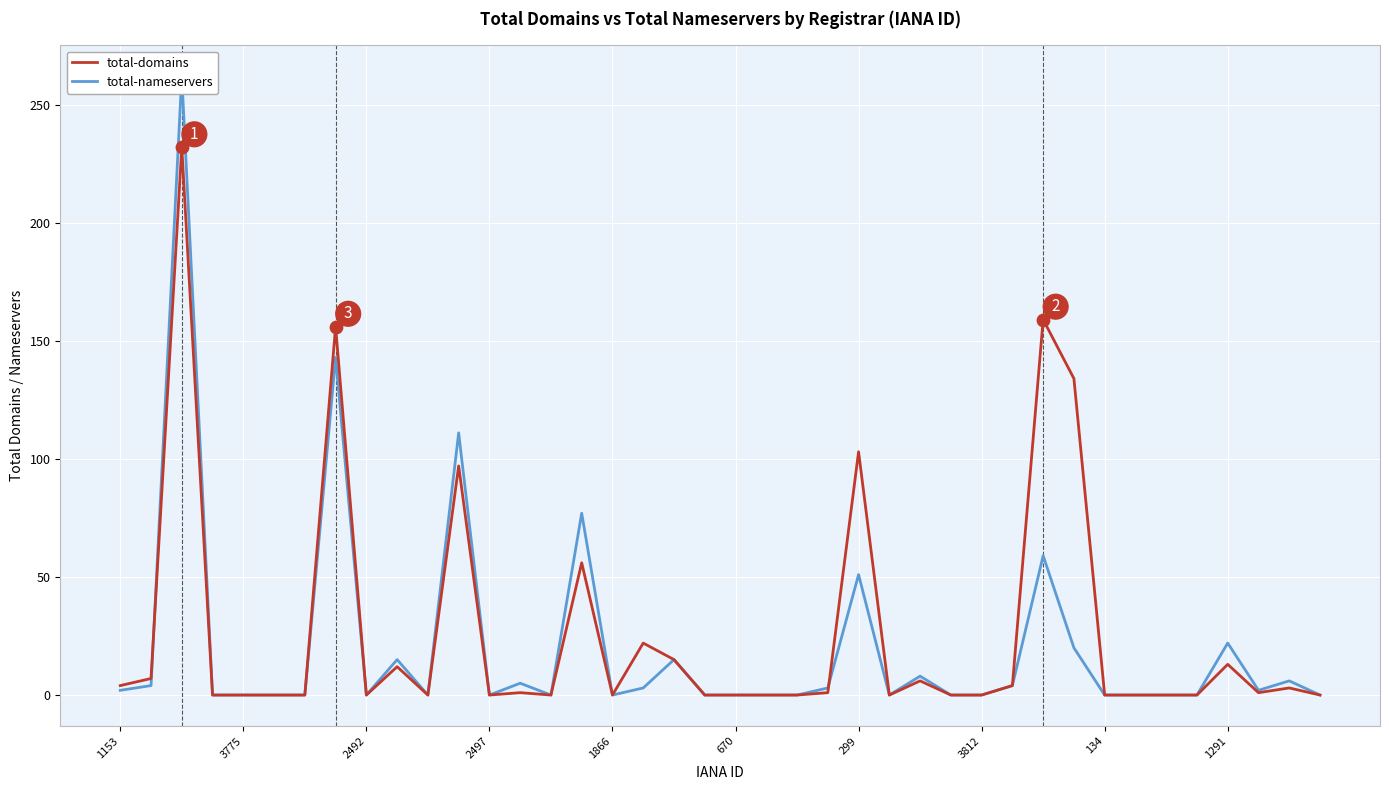

Which series reaches the minimum Y coordinate?

total-domains